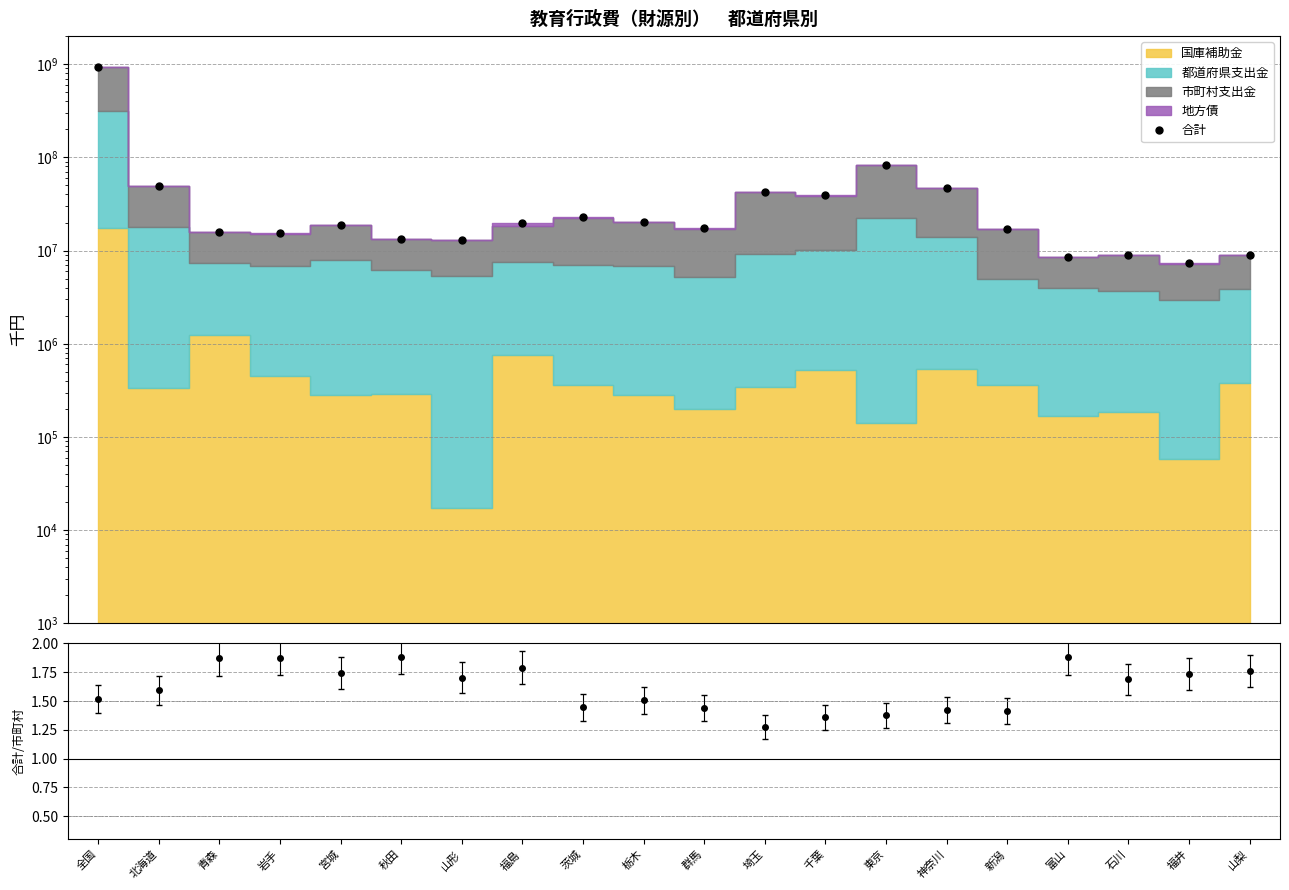

What is the change in value from 栃木 to 東京?

+62211061